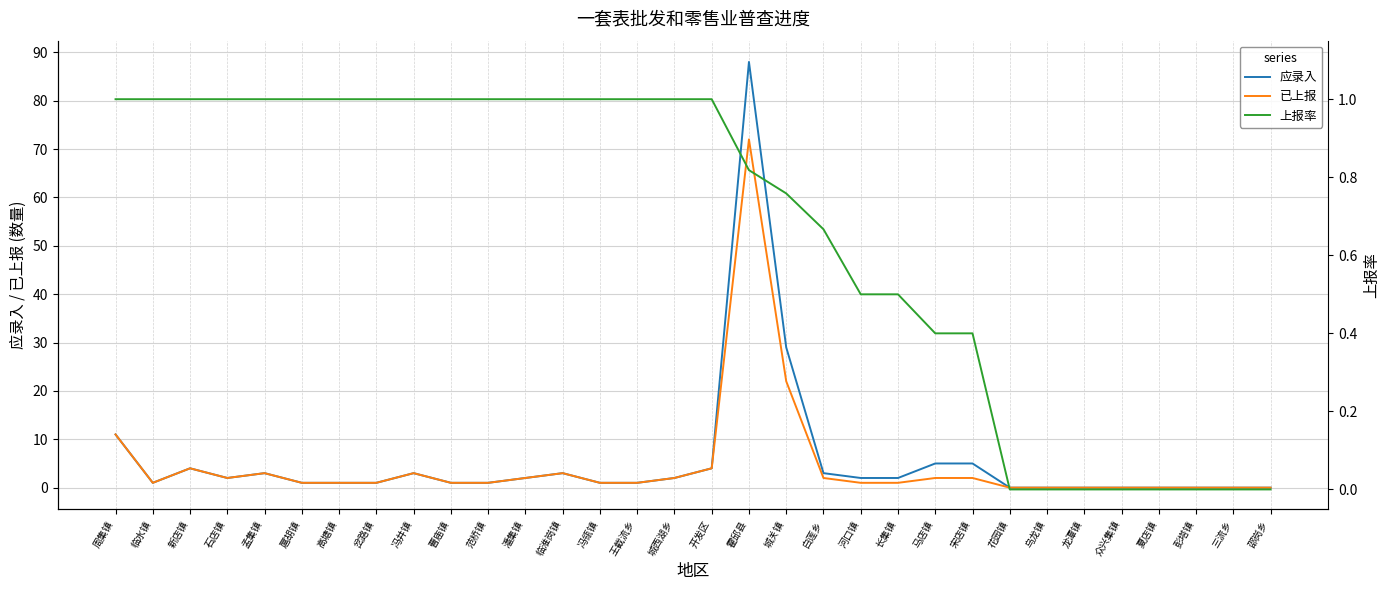

Which series has the widest spread of values?

应录入